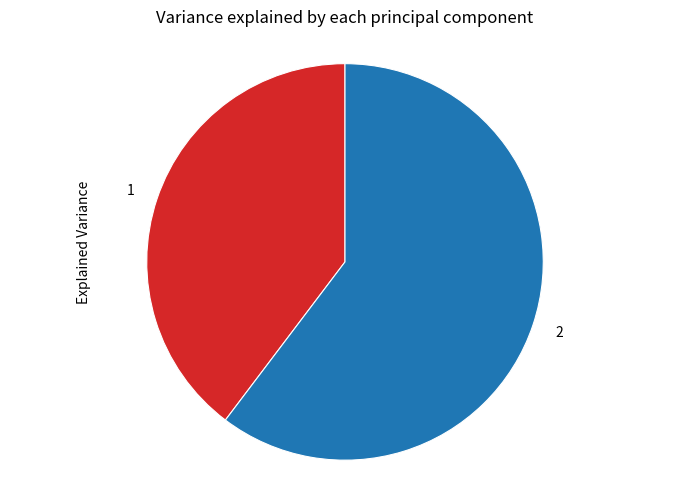

Does any single category account for the majority?

Yes